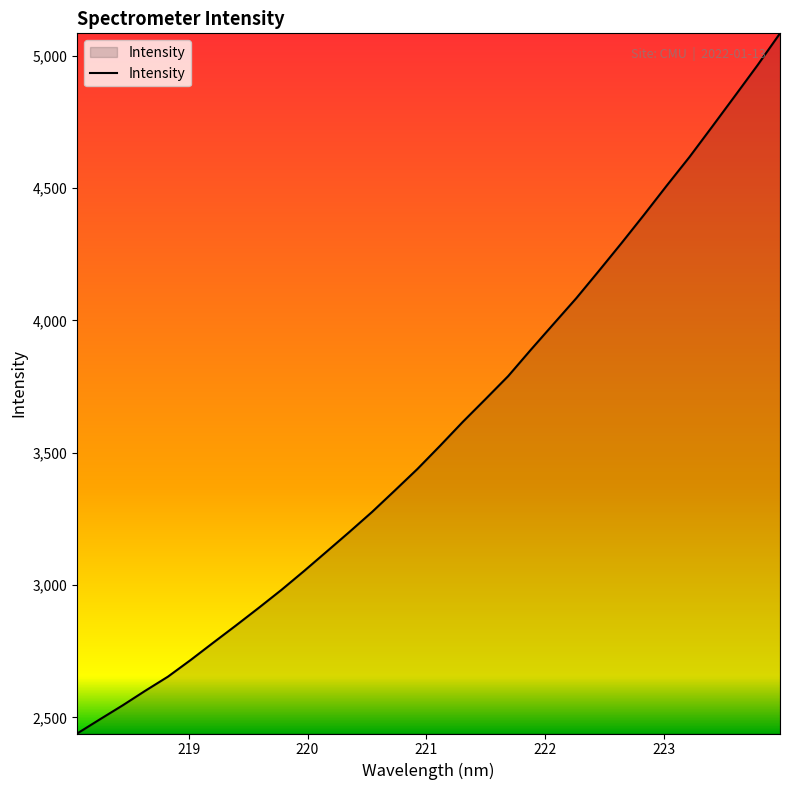

What is the maximum value shown in the chart?

5084.2